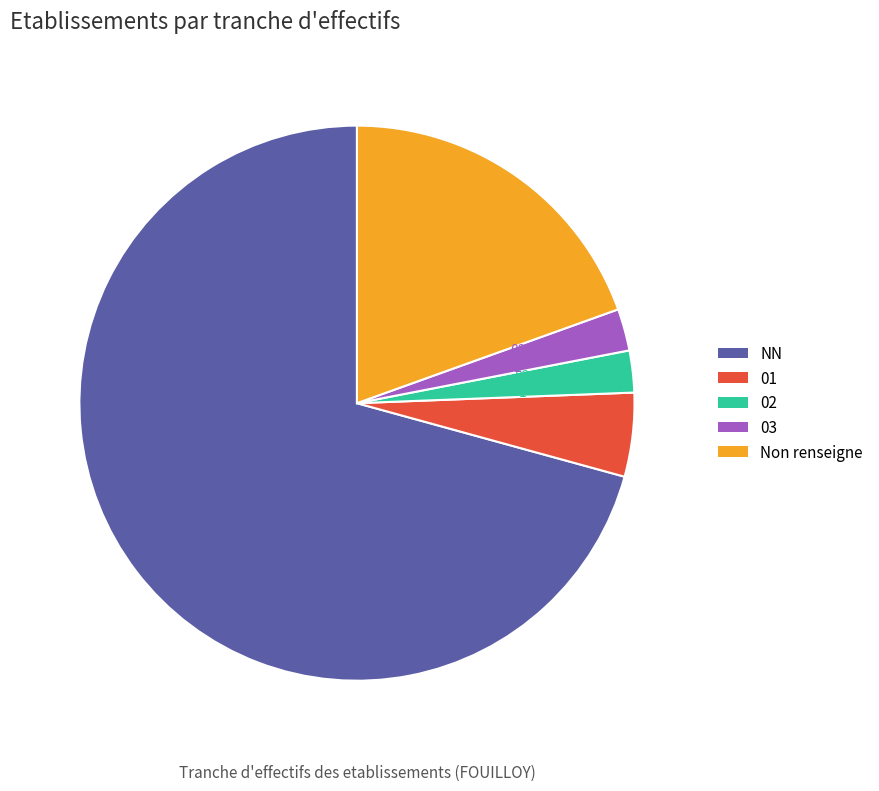

Between NN and 03, which is larger?

NN